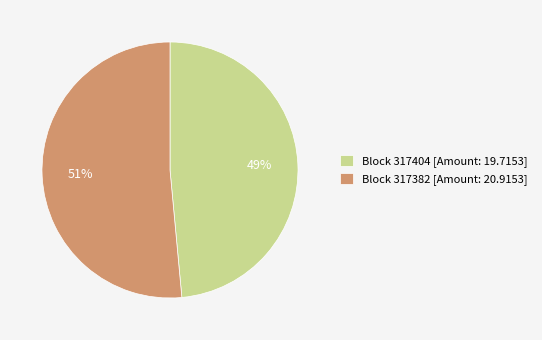

Is there any slice that represents more than half of the pie?

Yes